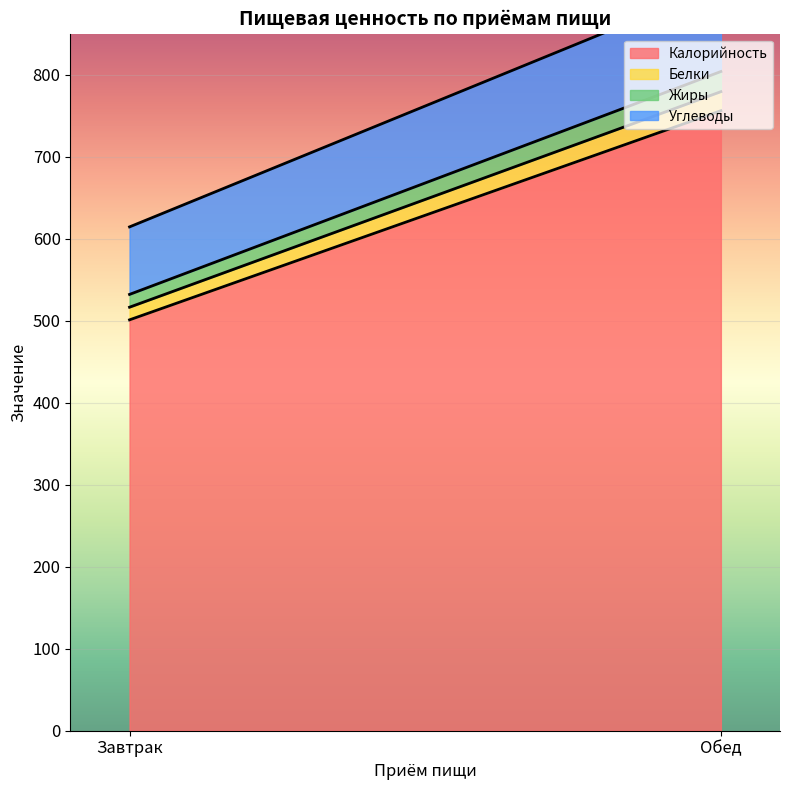

What position from the right is Завтрак?

2